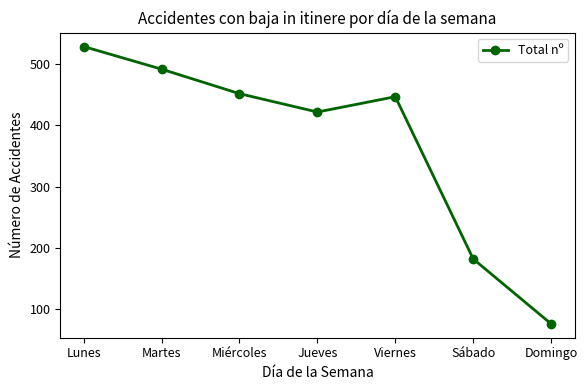

What is the label of the 4th point from the right?

Jueves